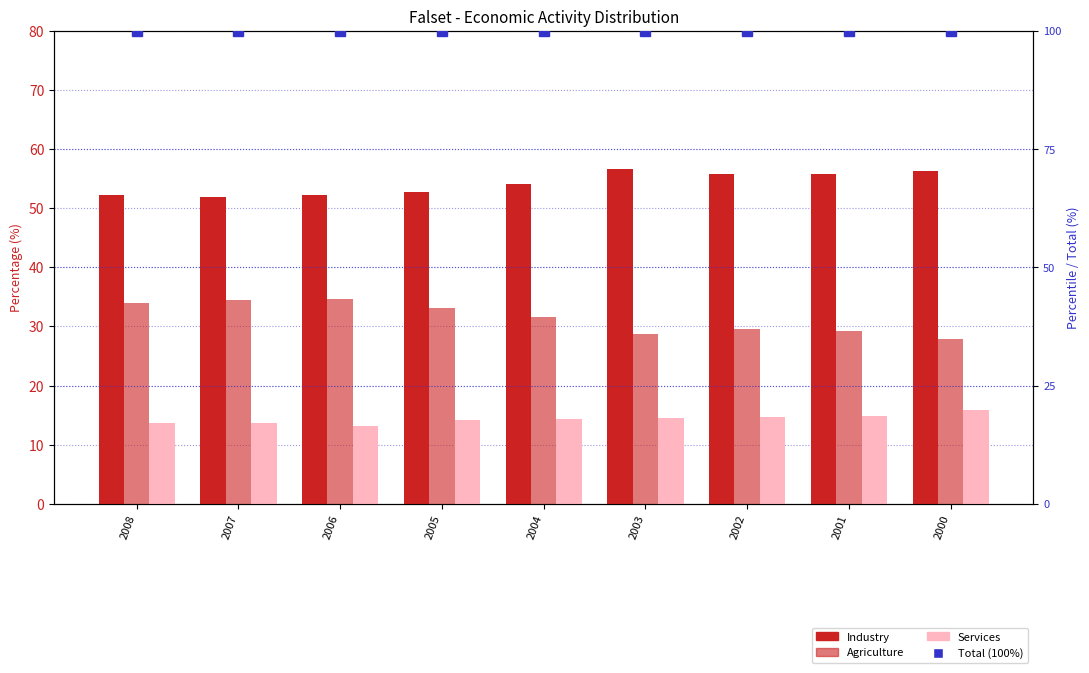

Which category has the lowest value across all series?

2006